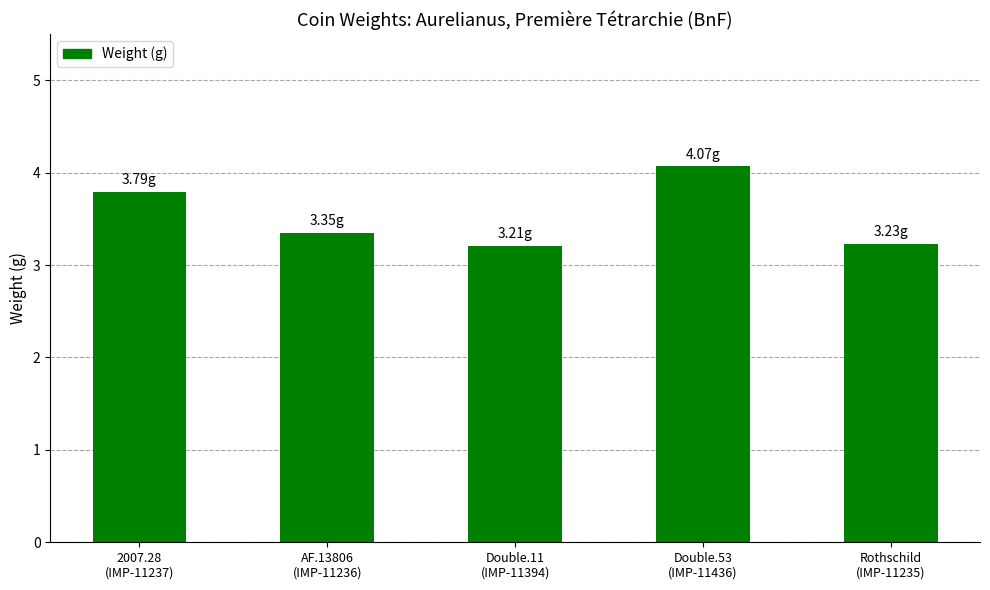

Does the chart contain any negative values?

No